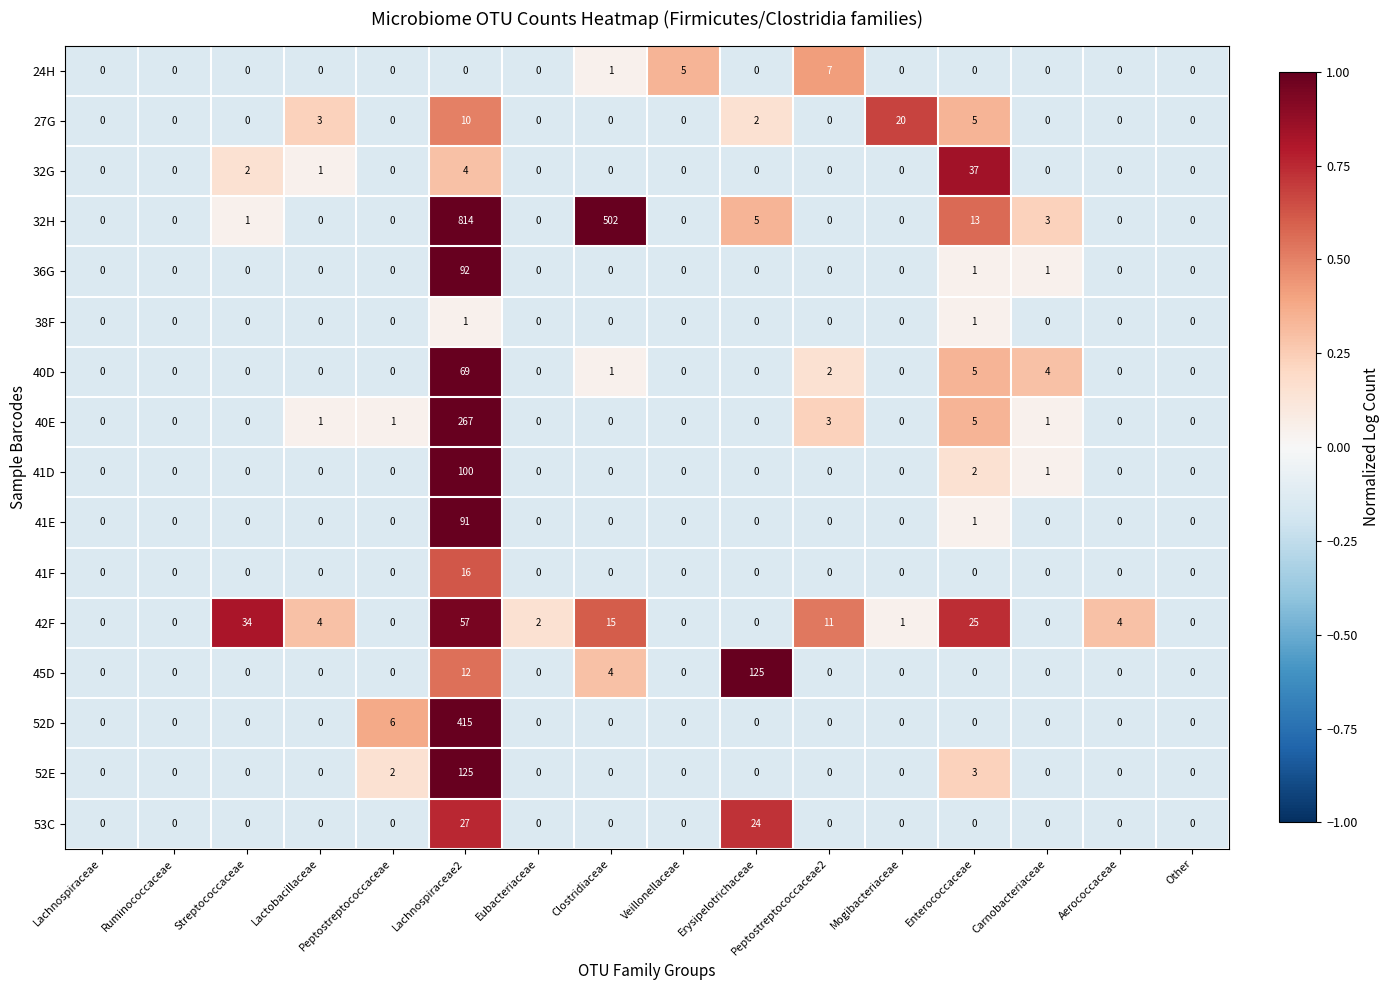

Which series changed the most between Lactobacillaceae and Lachnospiraceae2?

32H